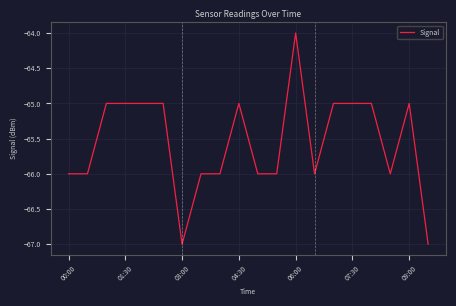

Does the chart have visible grid lines?

Yes